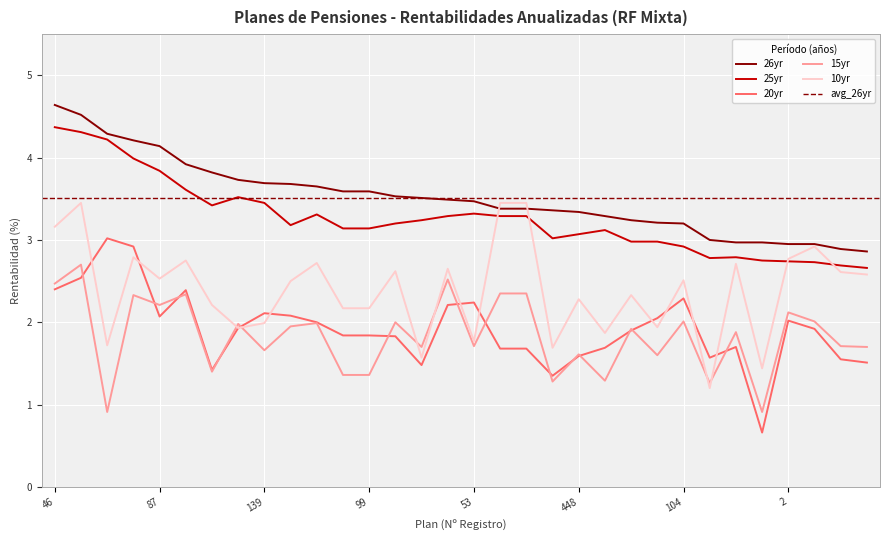

Is this an area chart (filled region under the line)?

No